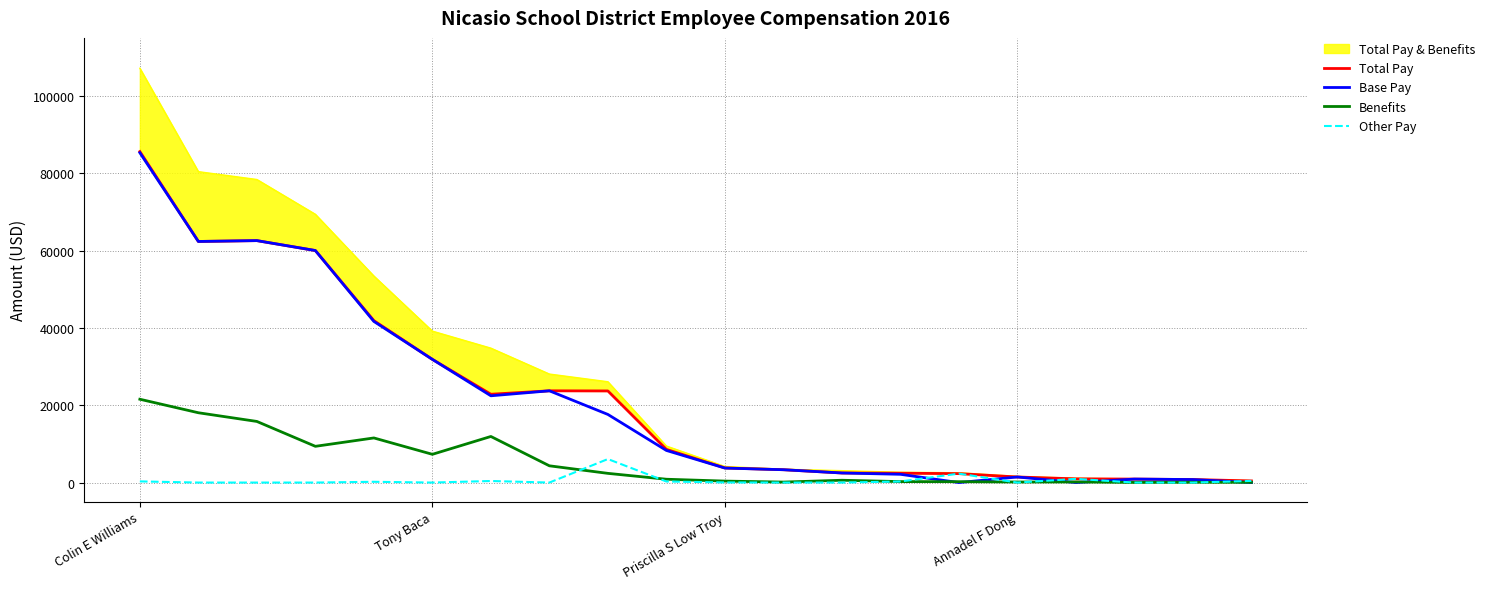

True or false: Benefits has more than 1 points higher than both neighbors.

True